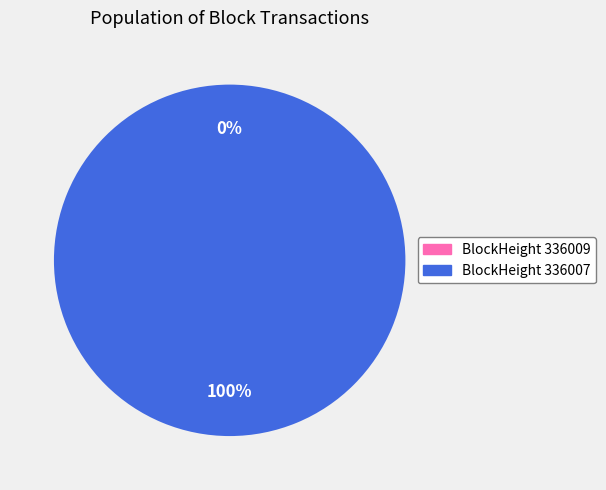

Is it true that 336009 is 14% of the pie?

False